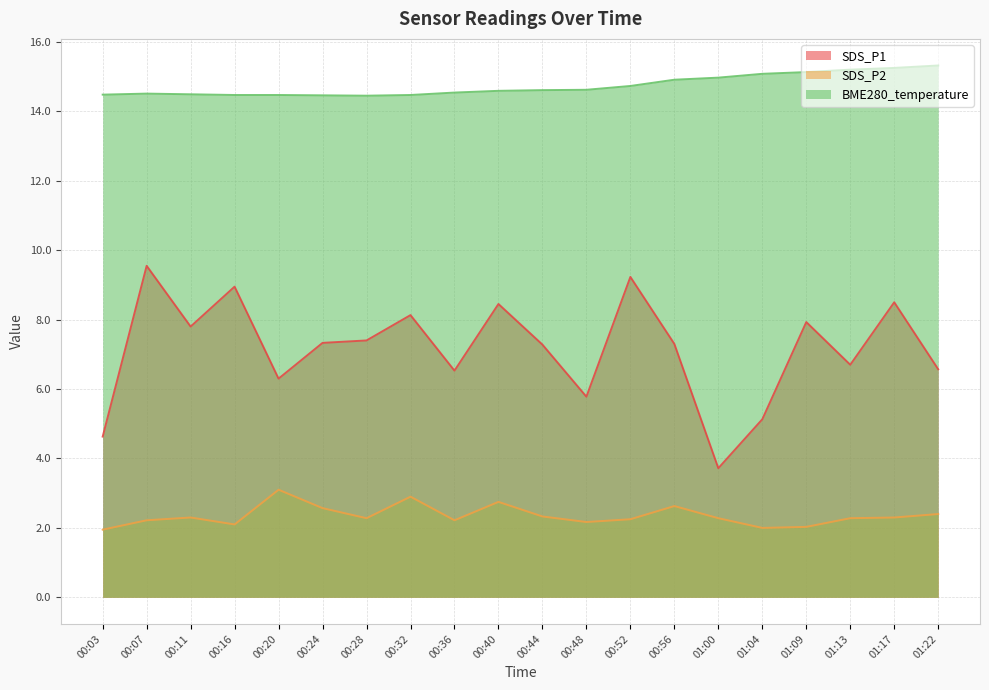

At which category does SDS_P2 reach its first local peak?

00:11